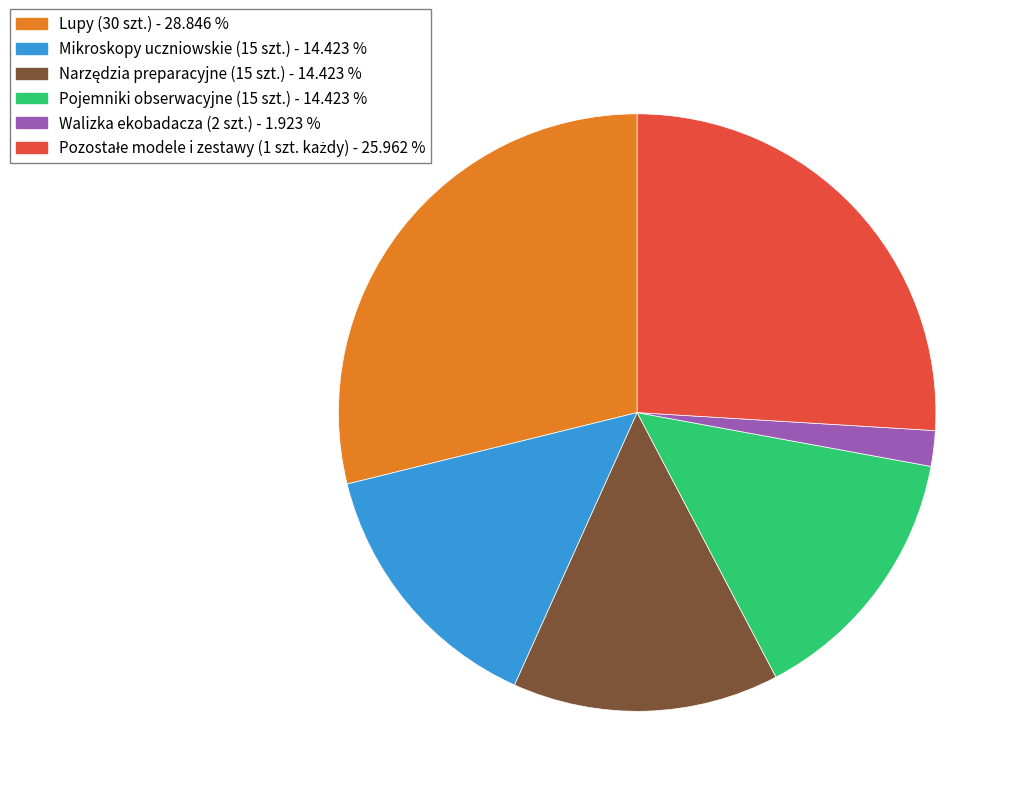

Is there a majority slice in this chart?

No